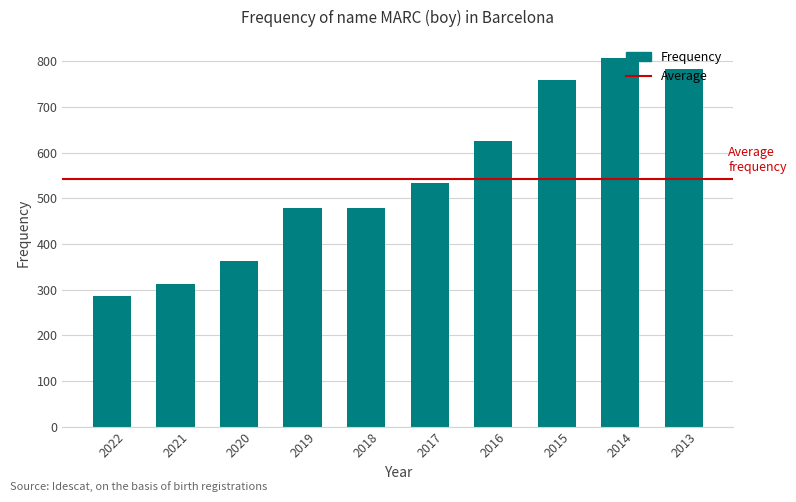

What is the change in value from 2018 to 2013?

+305